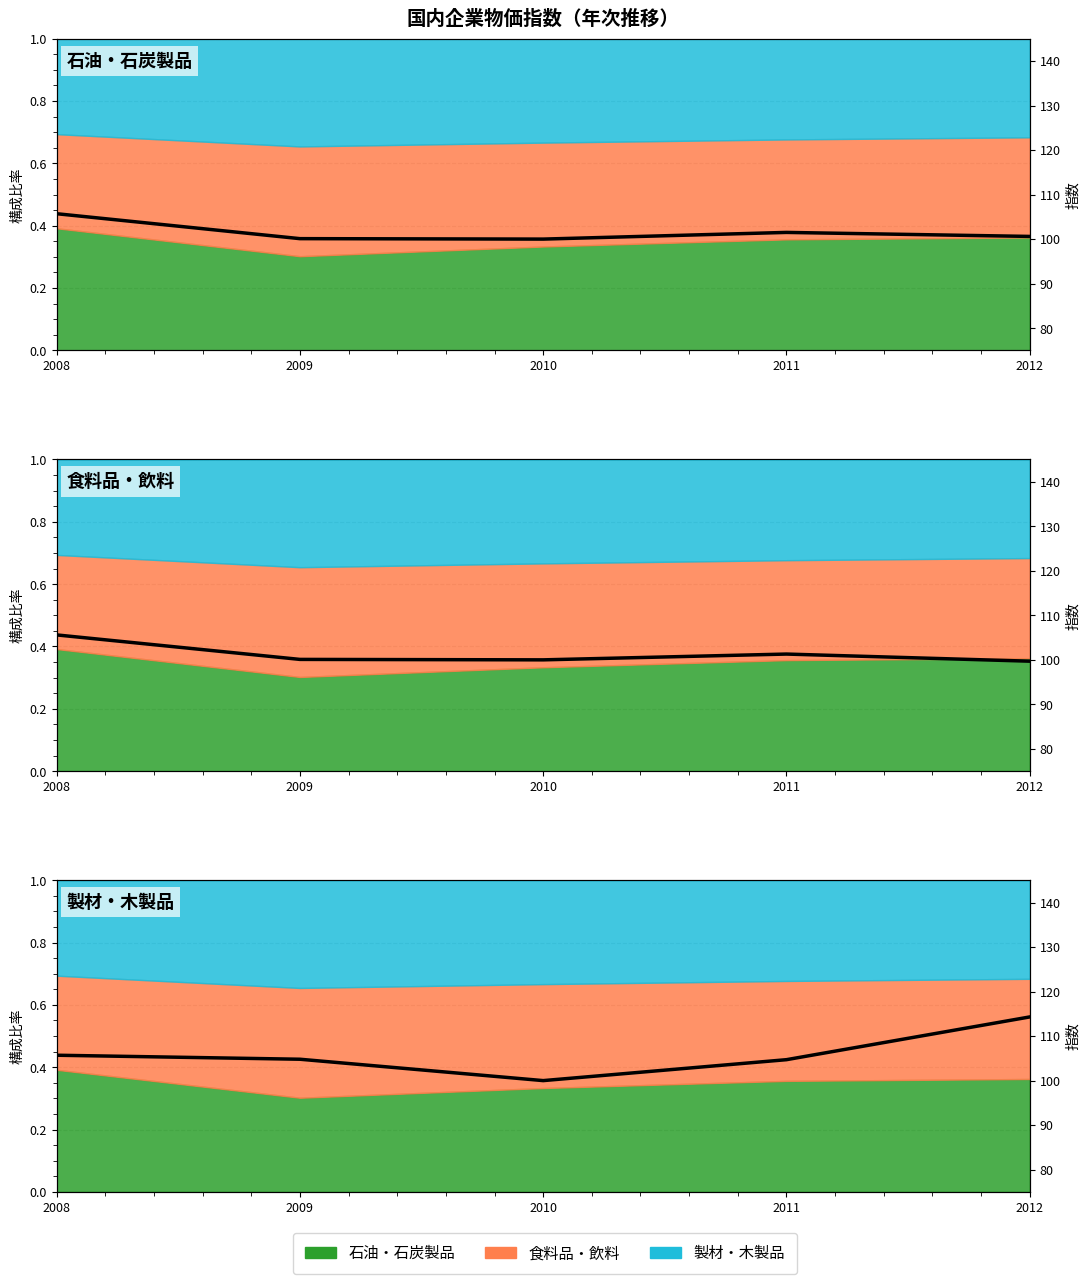

Where is the first local maximum for 工業製品?

2011